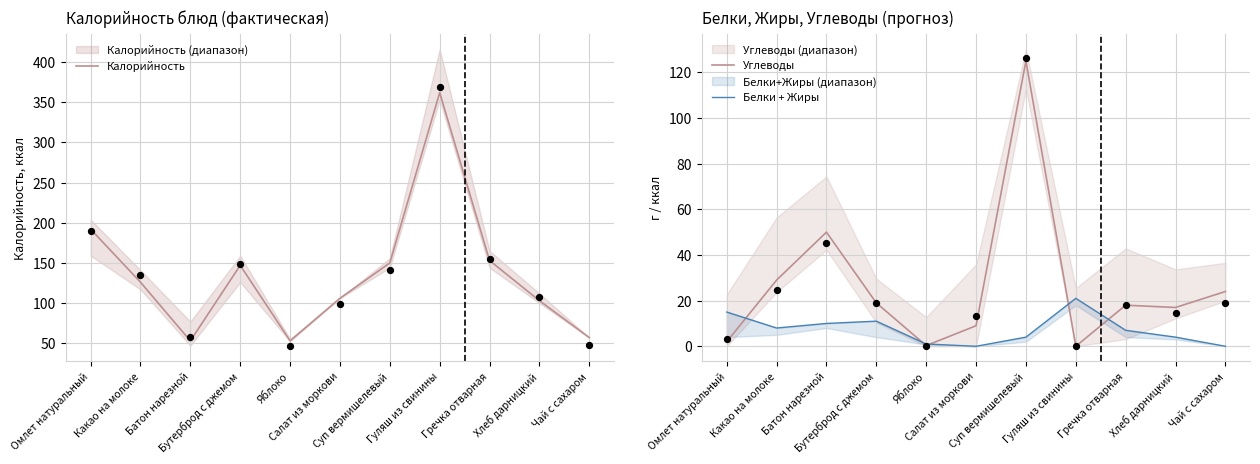

What is the total value across all series at Салат из моркови?

115.0